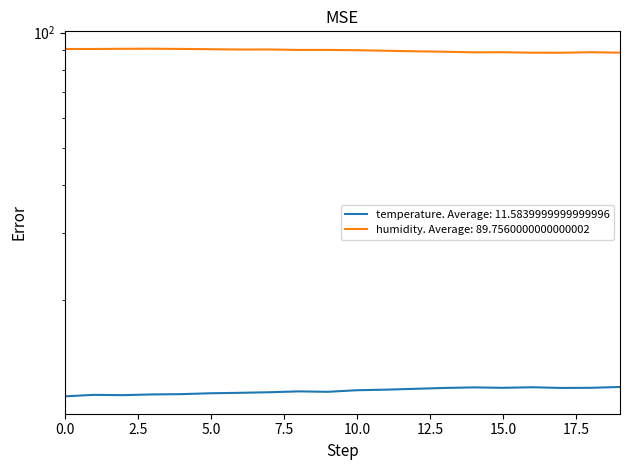

How many lines are shown in the chart?

2